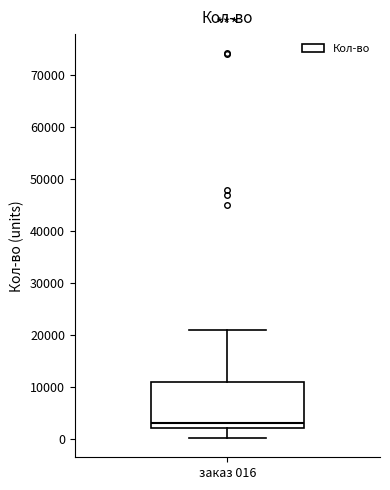

Transcribe this box plot: give where the median line is, the range the box spans, and where the two whiskers end, as read against the y-axis. The values are not printed on the chart, so give them approximately, as read against the axis.

median 3000, box 2000 to 11000, whiskers 0 to 21000